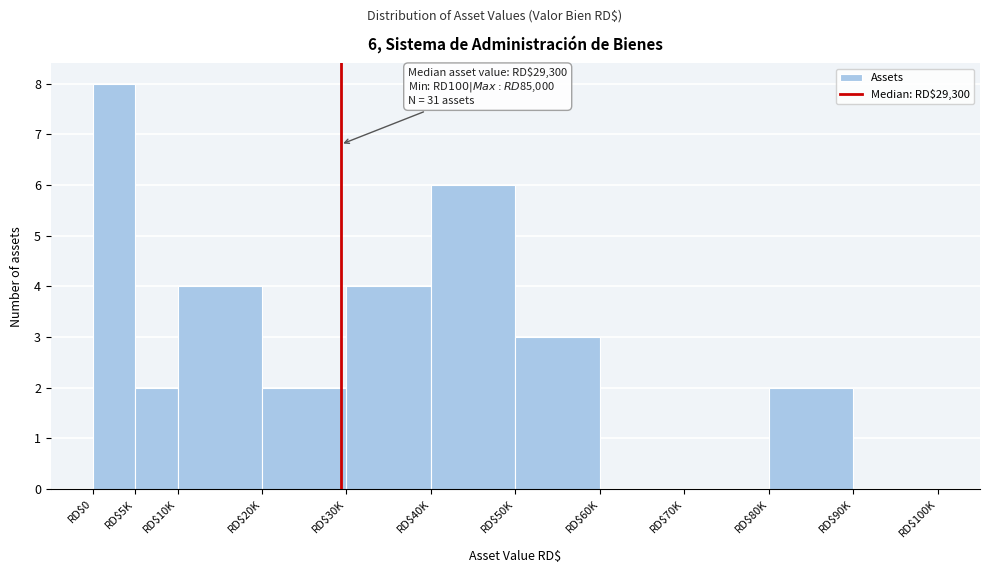

Which label corresponds to the largest value in the chart?

RD$0